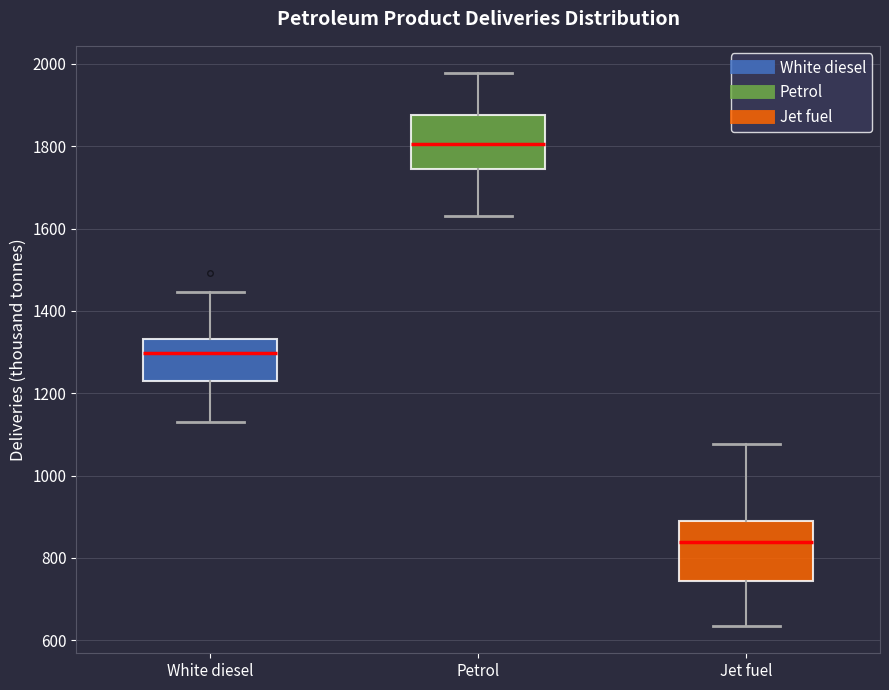

Which box's median line is the lowest?

Jet fuel